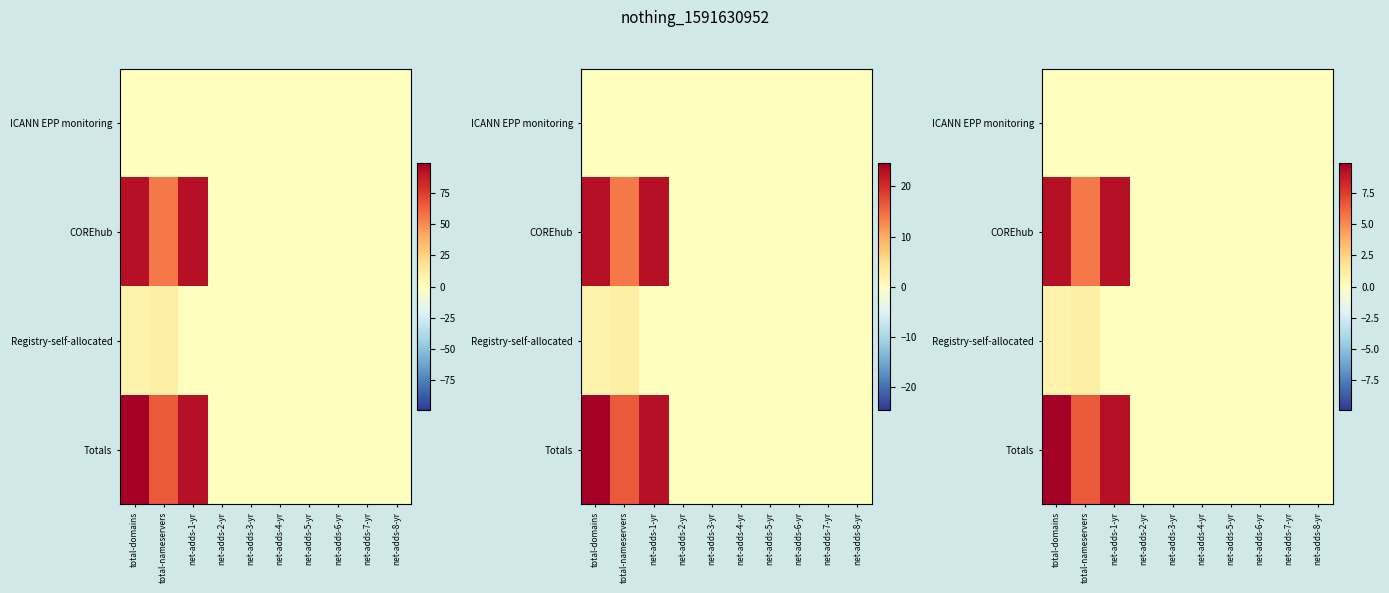

Which category has the lowest value in the Totals series?

net-adds-2-yr